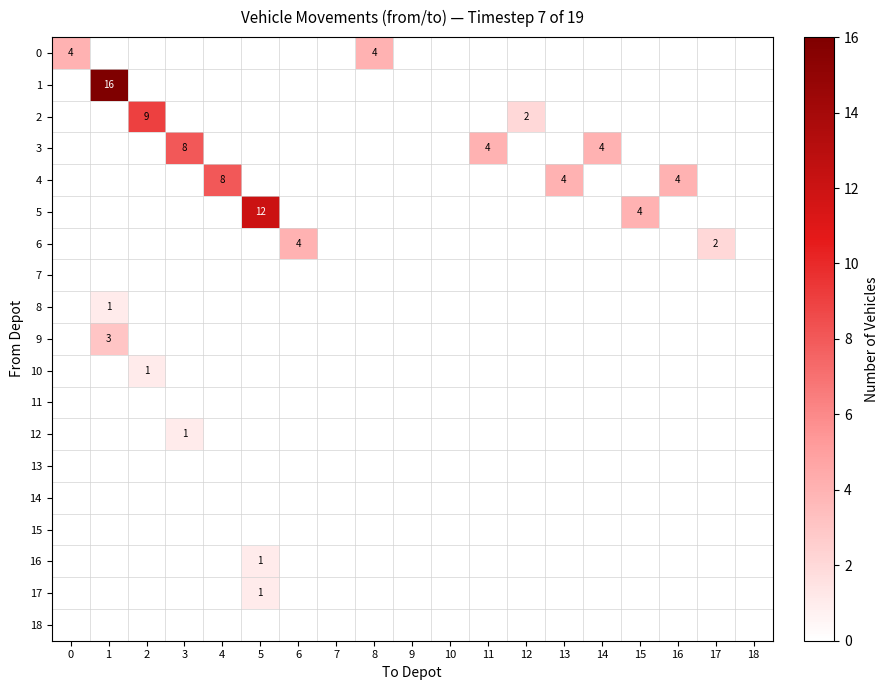

Which series has the largest total across all categories?

row_1